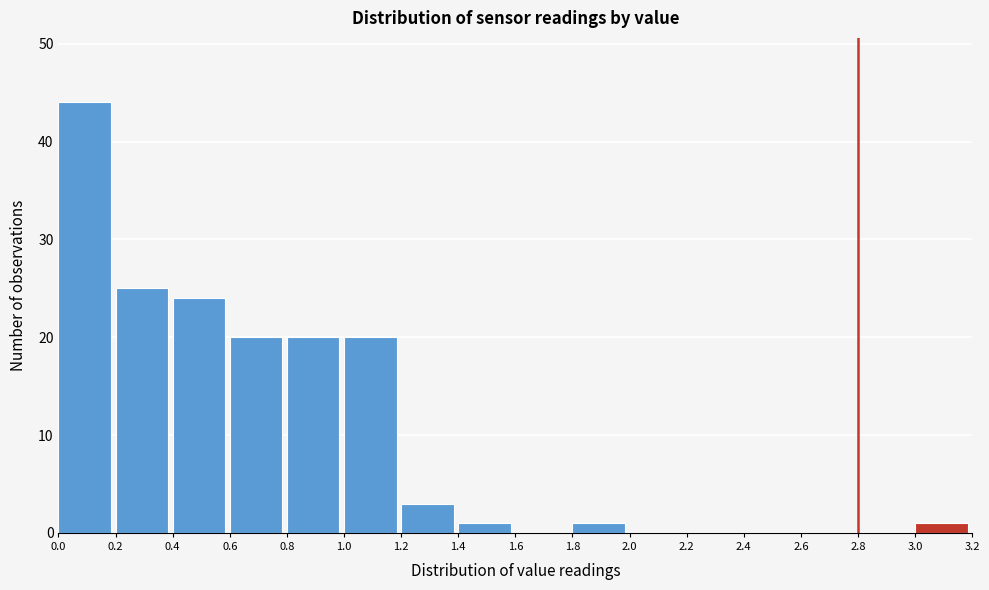

Reading left to right, list every bar in this chart as the range it spans on the x-axis followed by its height. The values are not printed on the chart, so give them approximately, as read against the axis.

0.0 to 0.2: 44
0.2 to 0.4: 25
0.4 to 0.6: 24
0.6 to 0.8: 20
0.8 to 1.0: 20
1.0 to 1.2: 20
1.2 to 1.4: 3
1.4 to 1.6: 1
1.6 to 1.8: 0
1.8 to 2.0: 1
2.0 to 2.2: 0
2.2 to 2.4: 0
2.4 to 2.6: 0
2.6 to 2.8: 0
2.8 to 3.0: 0
3.0 to 3.2: 1